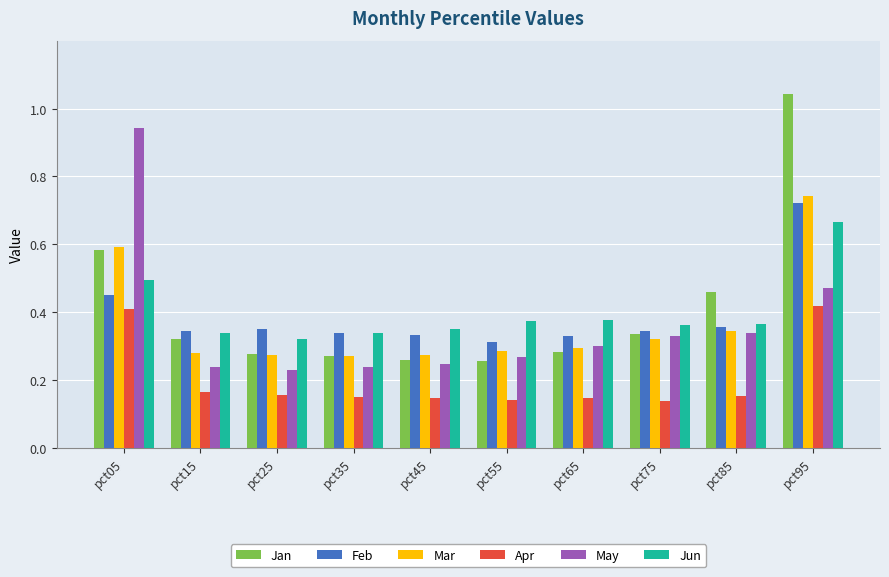

Rank the series by their maximum value, from highest to lowest.

Jan, May, Mar, Feb, Jun, Apr